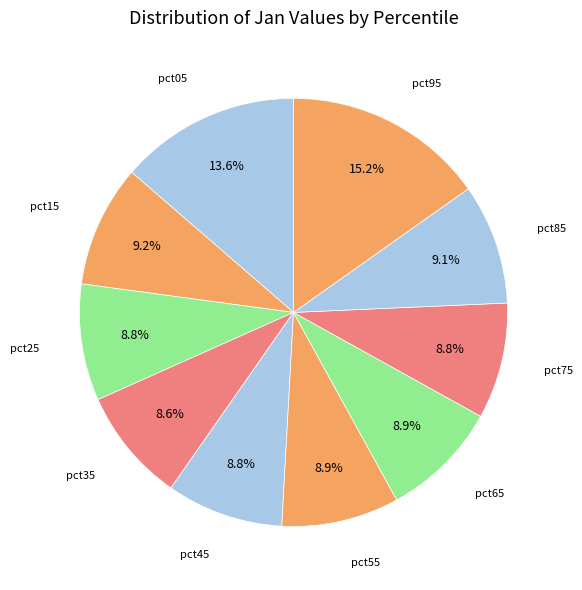

How many slices are in this pie chart?

10